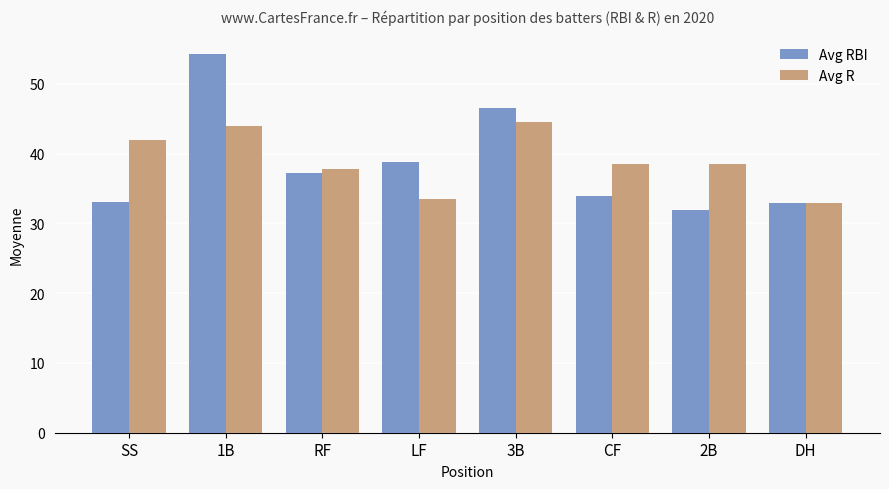

What is the average value of the Avg RBI series?

38.6